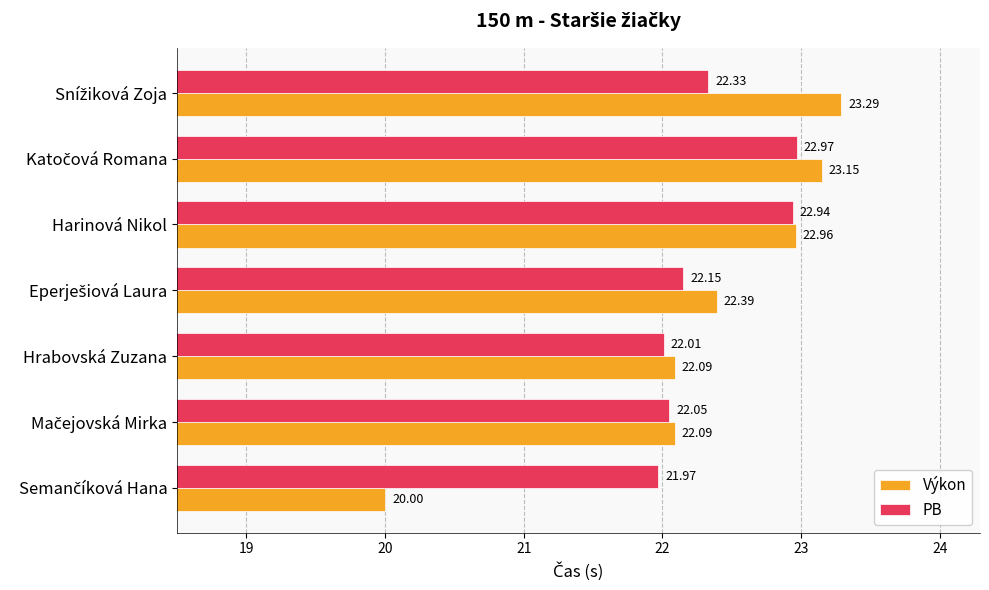

What is the minimum value shown in the chart?

20.0